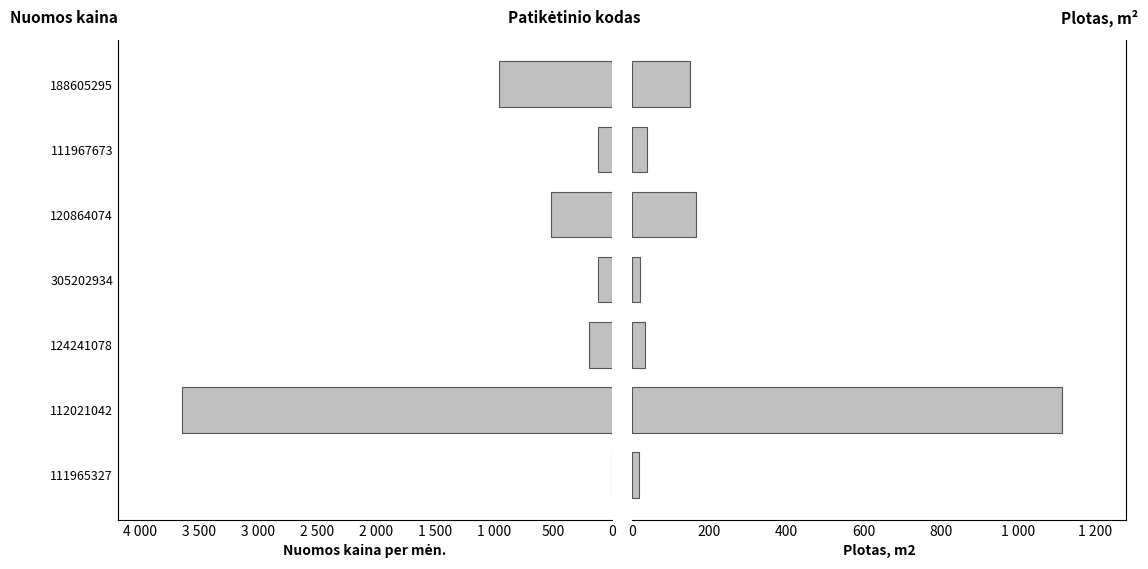

What is the difference between the maximum and minimum values in the Nuomos kaina per men. series?

3638.2